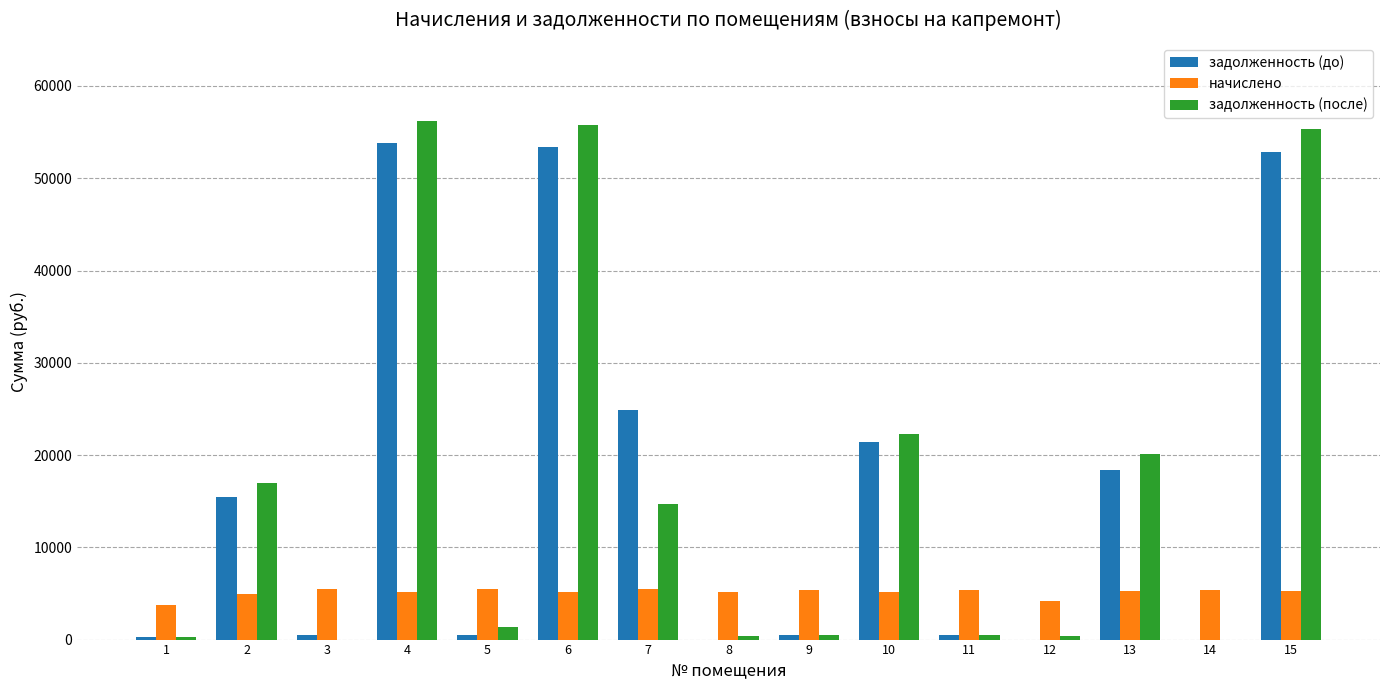

How many values in the начислено series exceed 5245?

8